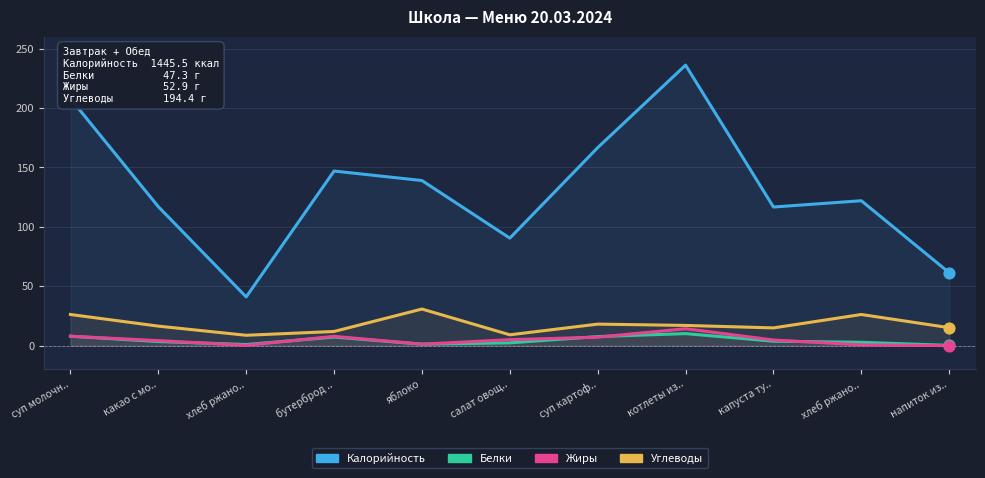

Which series has the largest total across all categories?

Калорийность